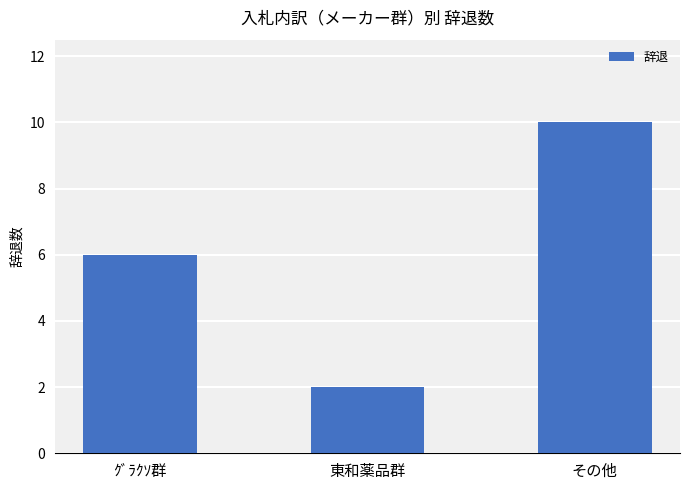

Between 東和薬品群 and ｸﾞﾗｸｿ群, which is larger?

ｸﾞﾗｸｿ群